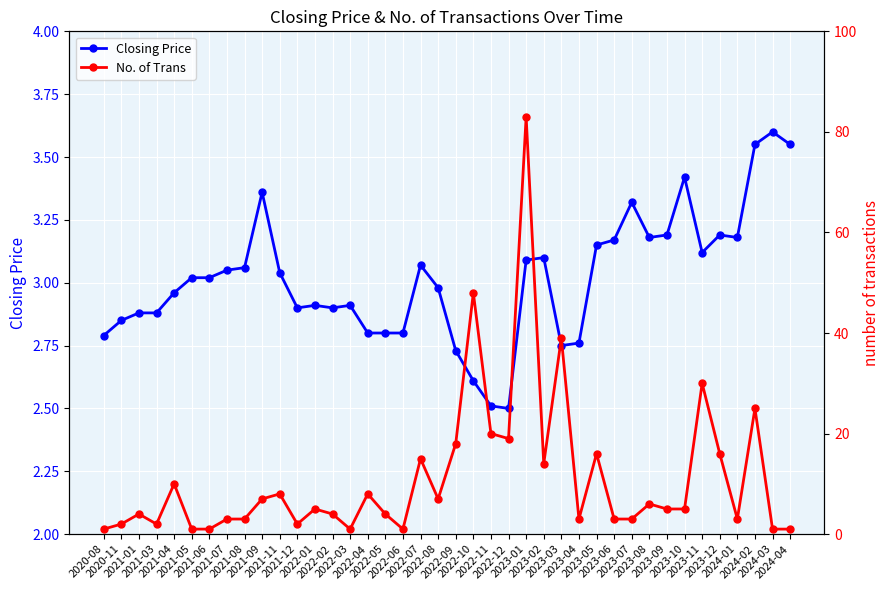

How many interior local valleys does the No. of Trans series have?

9